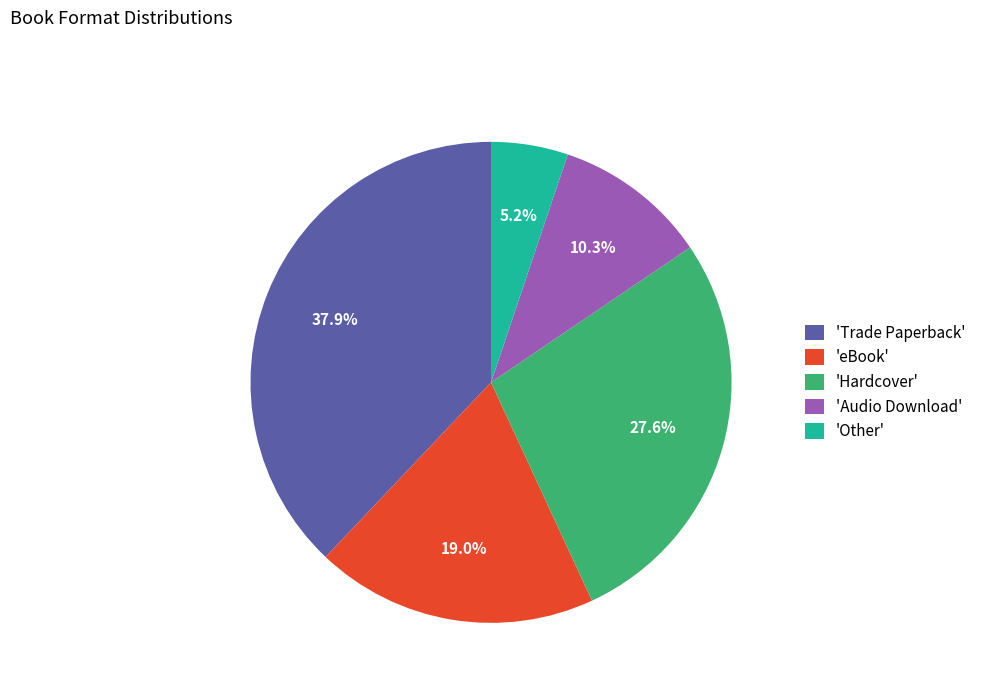

Is the sum of 'Other' and 'eBook' greater than half?

No